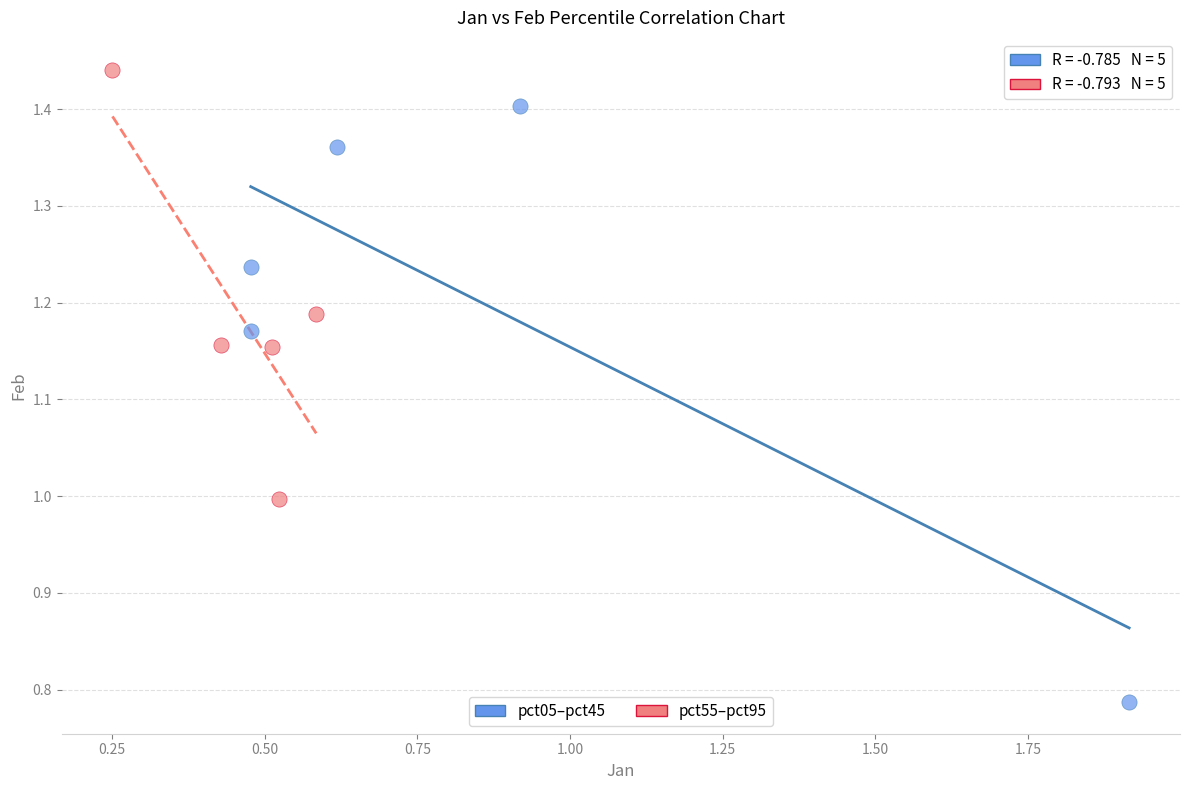

Which series reaches the maximum Y coordinate?

pct55–pct95